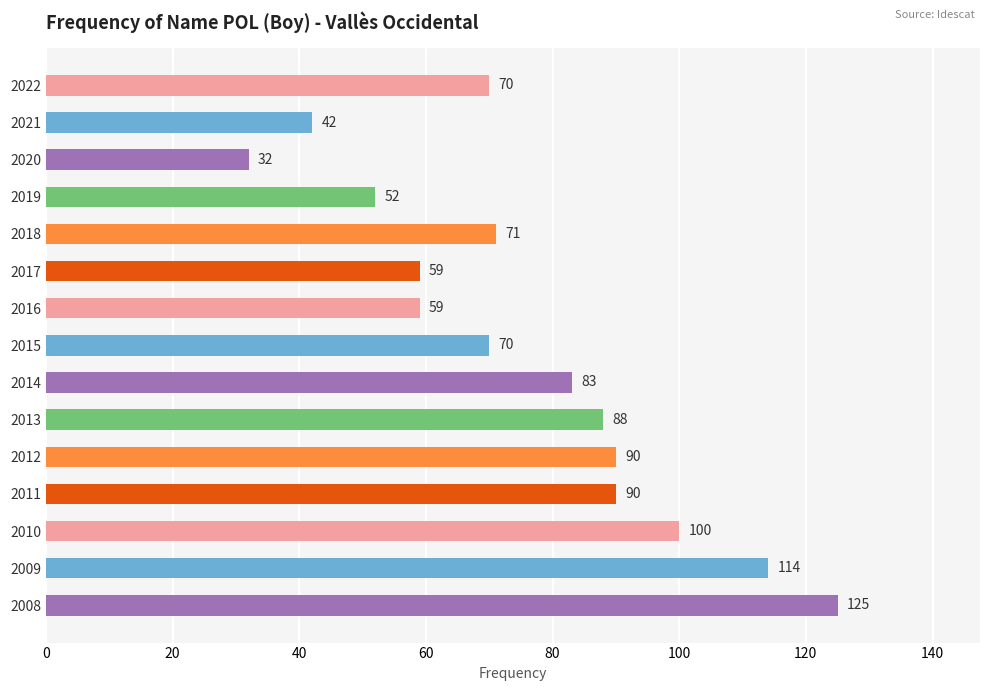

What is the change in value from 2021 to 2010?

+58